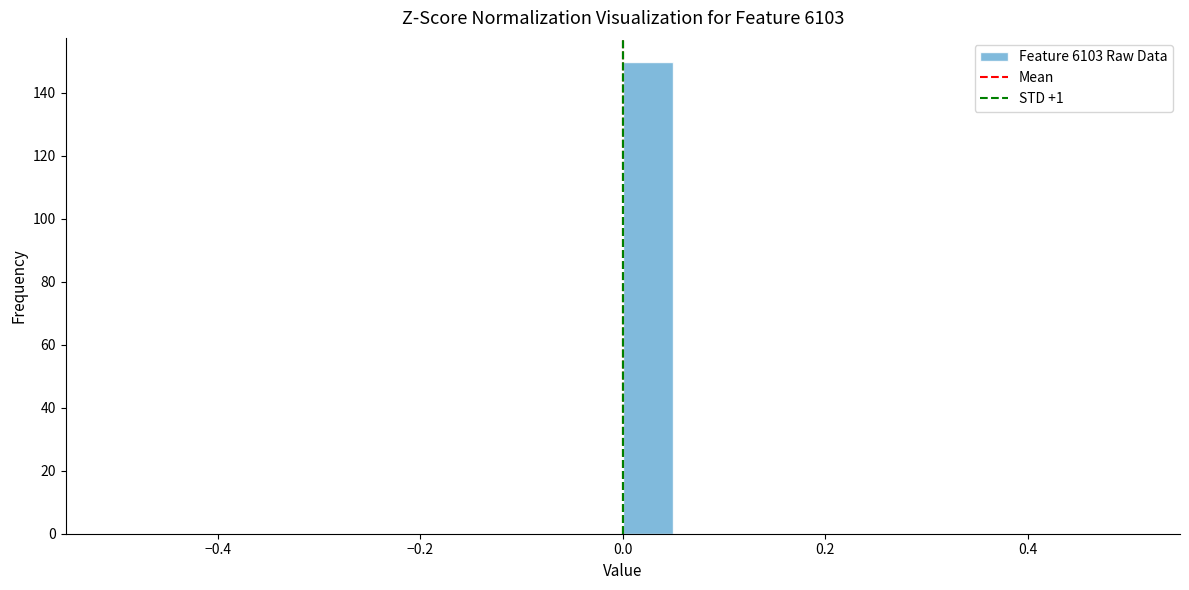

Read against the x-axis, roughly where is the centre of the tallest bar?

0.02